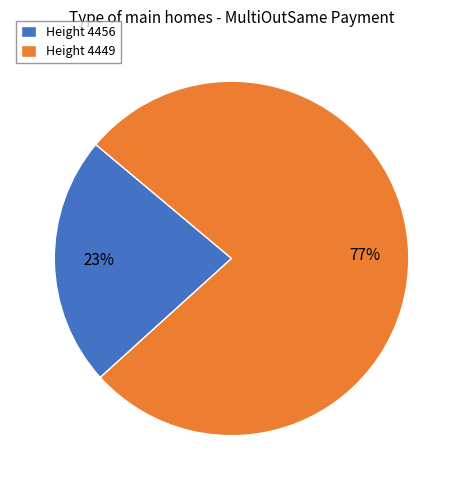

Which has a higher value, Height 4456 or Height 4449?

Height 4449